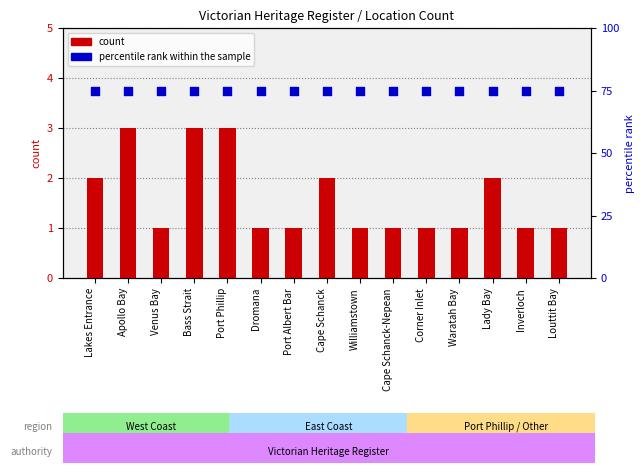

Which series contains the highest Y value?

percentile rank within the sample